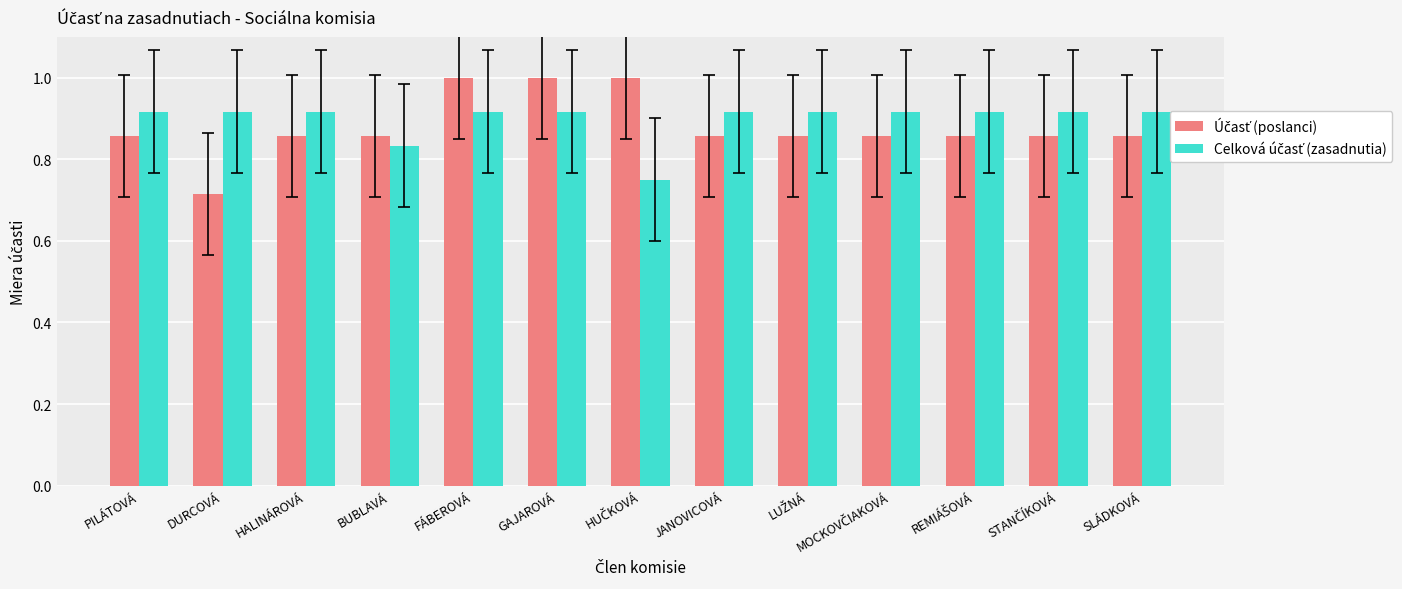

Reading left to right, extract all data points from this chart.

Účasť (poslanci): PILÁTOVÁ=0.9	DURCOVÁ=0.7	HALINÁROVÁ=0.9	BUBLAVÁ=0.9	FÁBEROVÁ=1.0	GAJAROVÁ=1.0	HUČKOVÁ=1.0	JANOVICOVÁ=0.9	LUŽNÁ=0.9	MOCKOVČIAKOVÁ=0.9	REMIÁŠOVÁ=0.9	STANČÍKOVÁ=0.9	SLÁDKOVÁ=0.9
Celková účasť (zasadnutia): PILÁTOVÁ=0.9	DURCOVÁ=0.9	HALINÁROVÁ=0.9	BUBLAVÁ=0.8	FÁBEROVÁ=0.9	GAJAROVÁ=0.9	HUČKOVÁ=0.8	JANOVICOVÁ=0.9	LUŽNÁ=0.9	MOCKOVČIAKOVÁ=0.9	REMIÁŠOVÁ=0.9	STANČÍKOVÁ=0.9	SLÁDKOVÁ=0.9